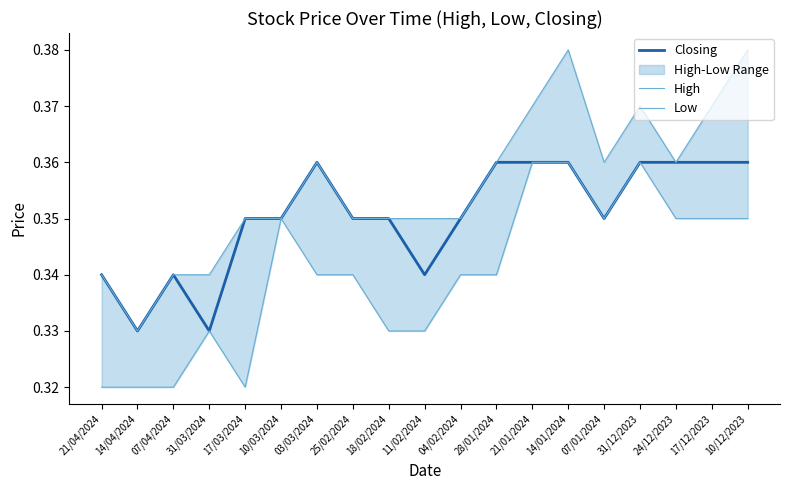

At which category does High reach its first local valley?

14/04/2024